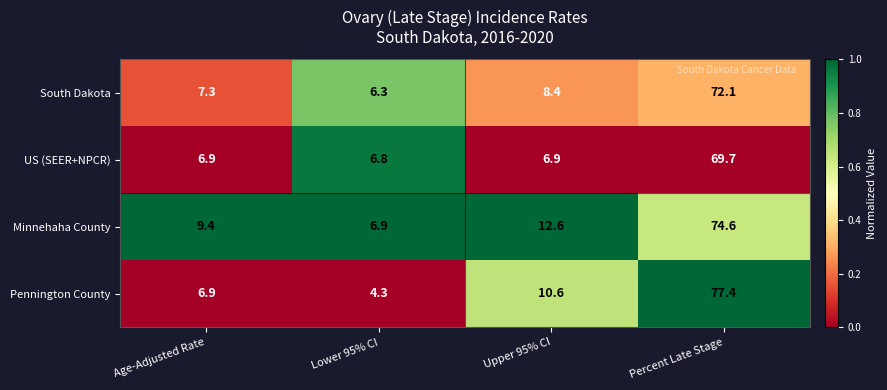

The value of Minnehaha County at Age-Adjusted Rate is 9.4. True or false?

True